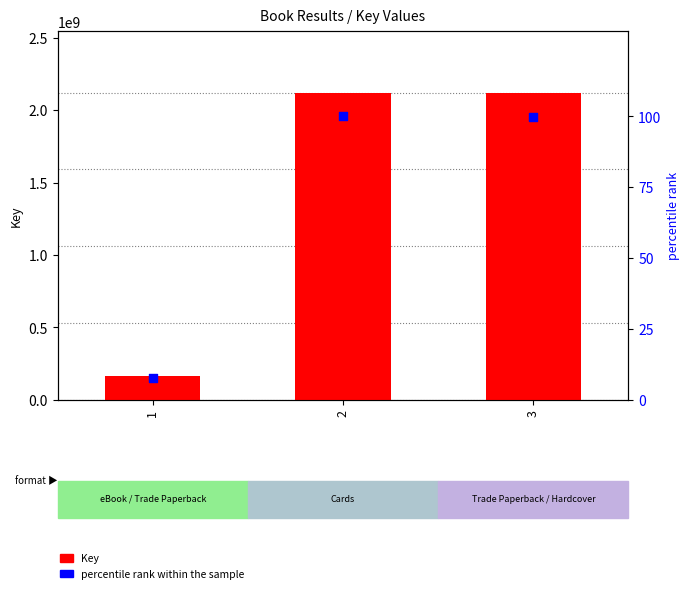

At which category is the sum across all series the highest?

2